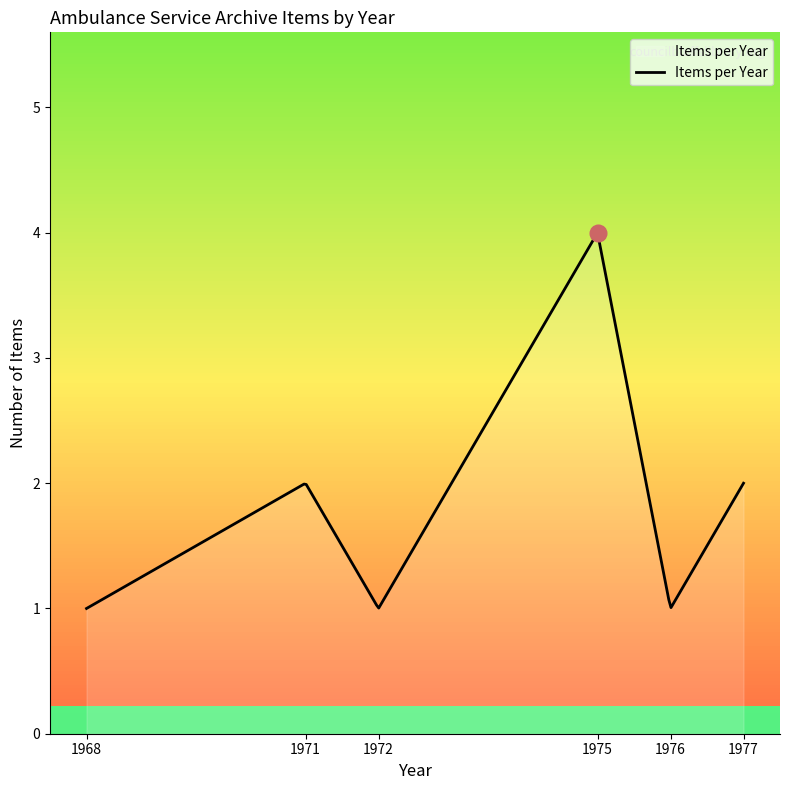

What is the difference between the maximum and minimum values?

3.0